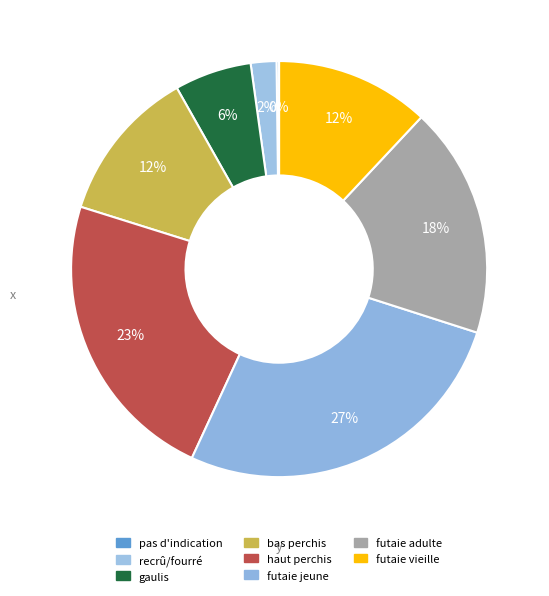

What is the largest slice in the pie chart?

futaie jeune